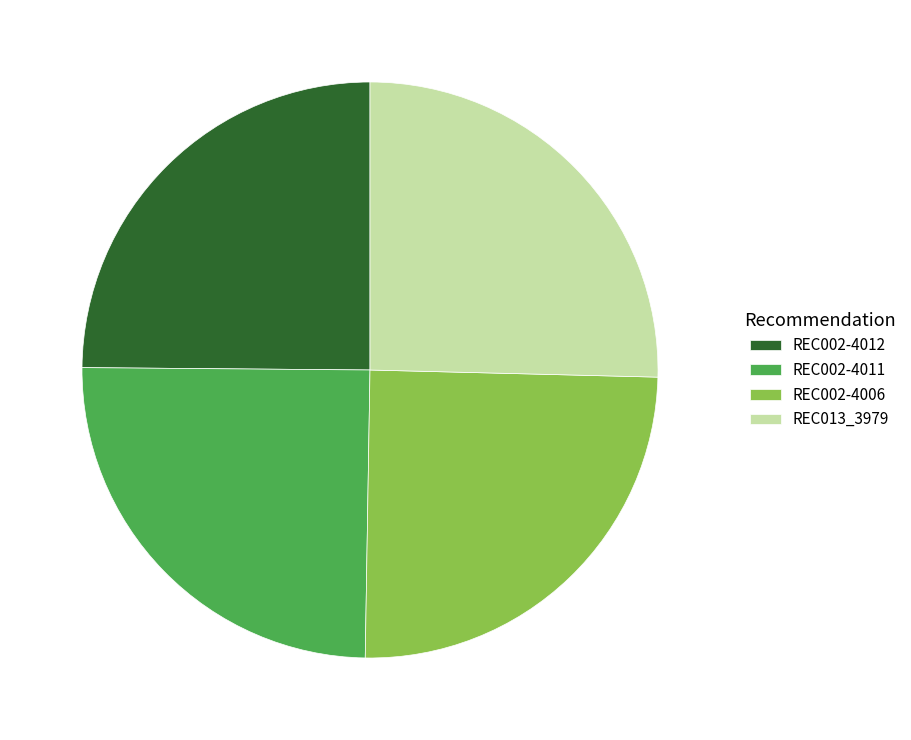

Which category has the biggest portion of the pie?

REC013_3979